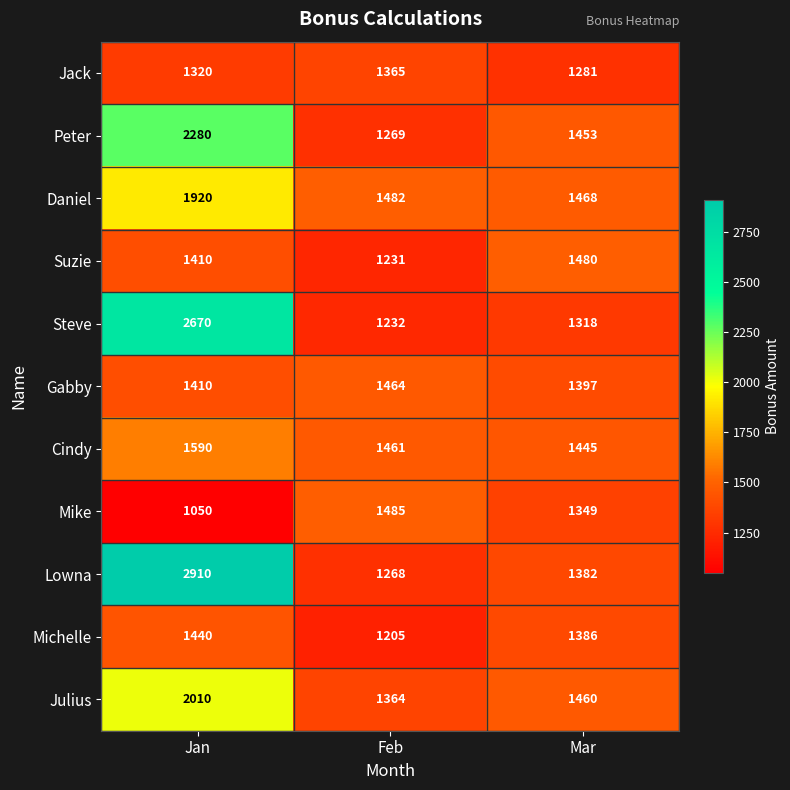

Rank the series by their maximum value, from lowest to highest.

Jack, Michelle, Gabby, Suzie, Mike, Cindy, Daniel, Julius, Peter, Steve, Lowna